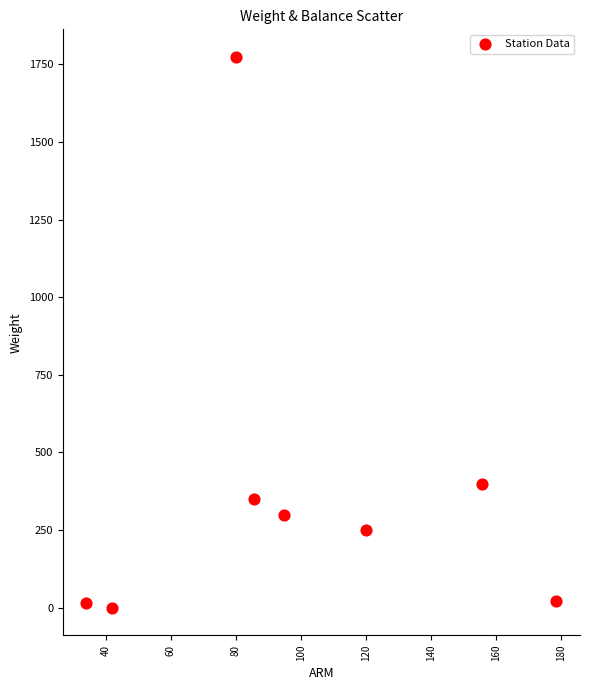

What Y value in the scatter plot is closest to 887?

400.0